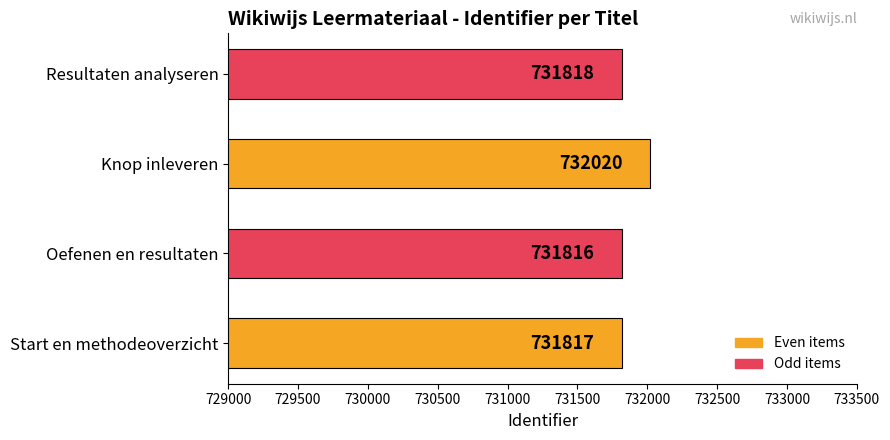

Which has a higher value, Resultaten analyseren or Knop inleveren?

Knop inleveren